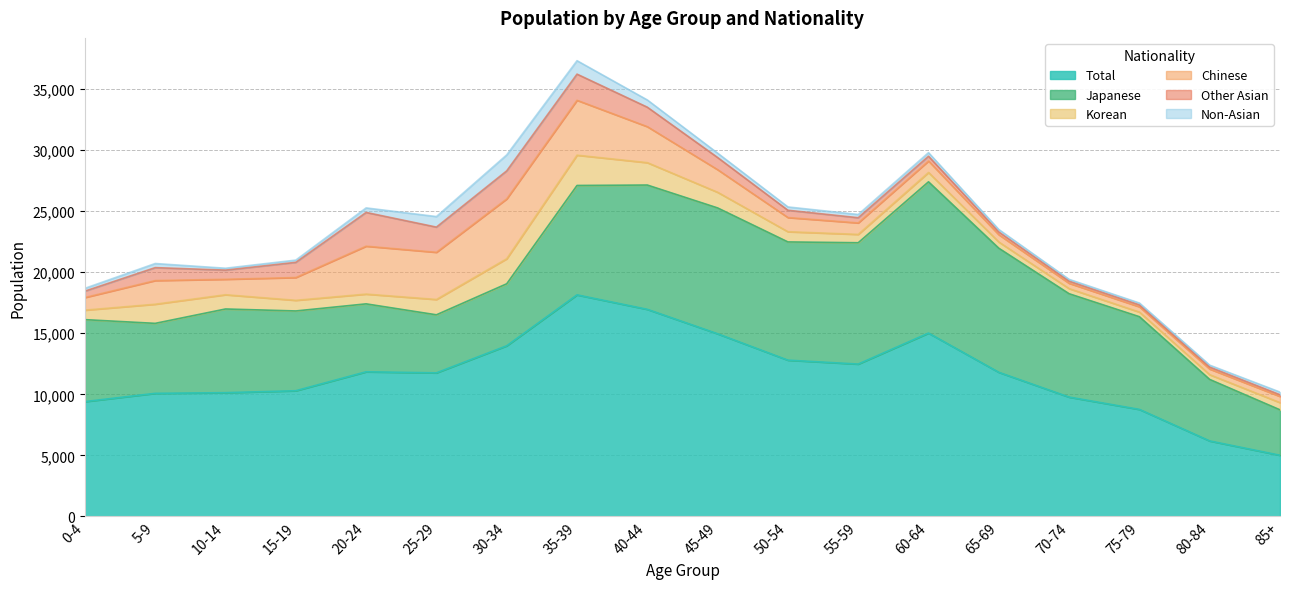

At which category is the sum across all series the highest?

35-39